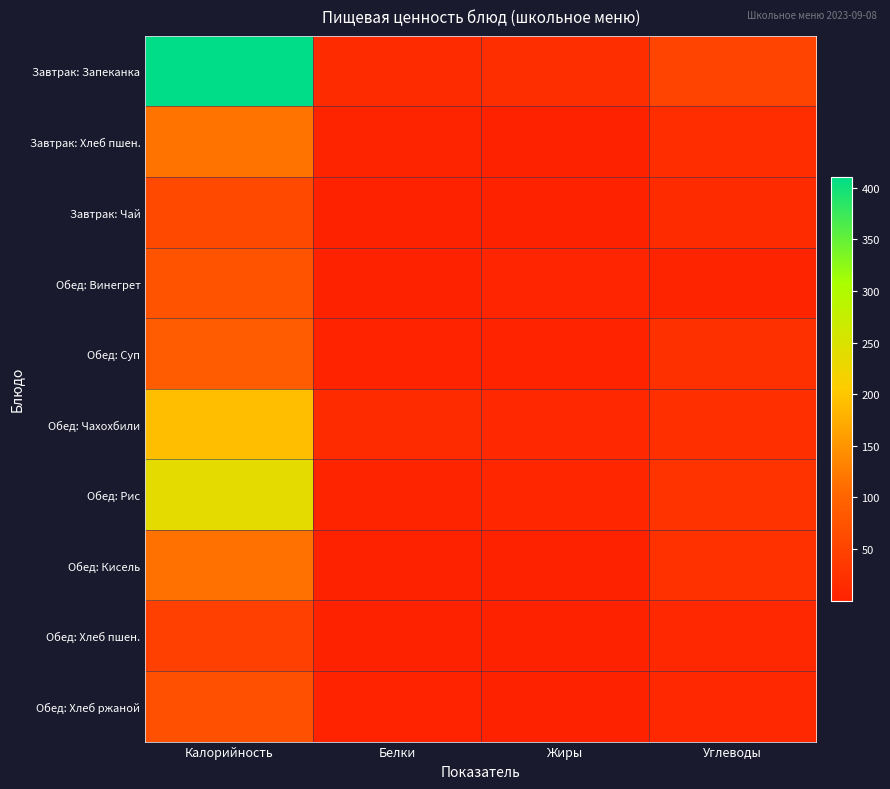

Rank the series at Углеводы from lowest to highest value.

Обед: Винегрет, Обед: Хлеб пшен., Обед: Хлеб ржаной, Завтрак: Чай, Завтрак: Хлеб пшен., Обед: Чахохбили, Обед: Суп, Обед: Кисель, Обед: Рис, Завтрак: Запеканка